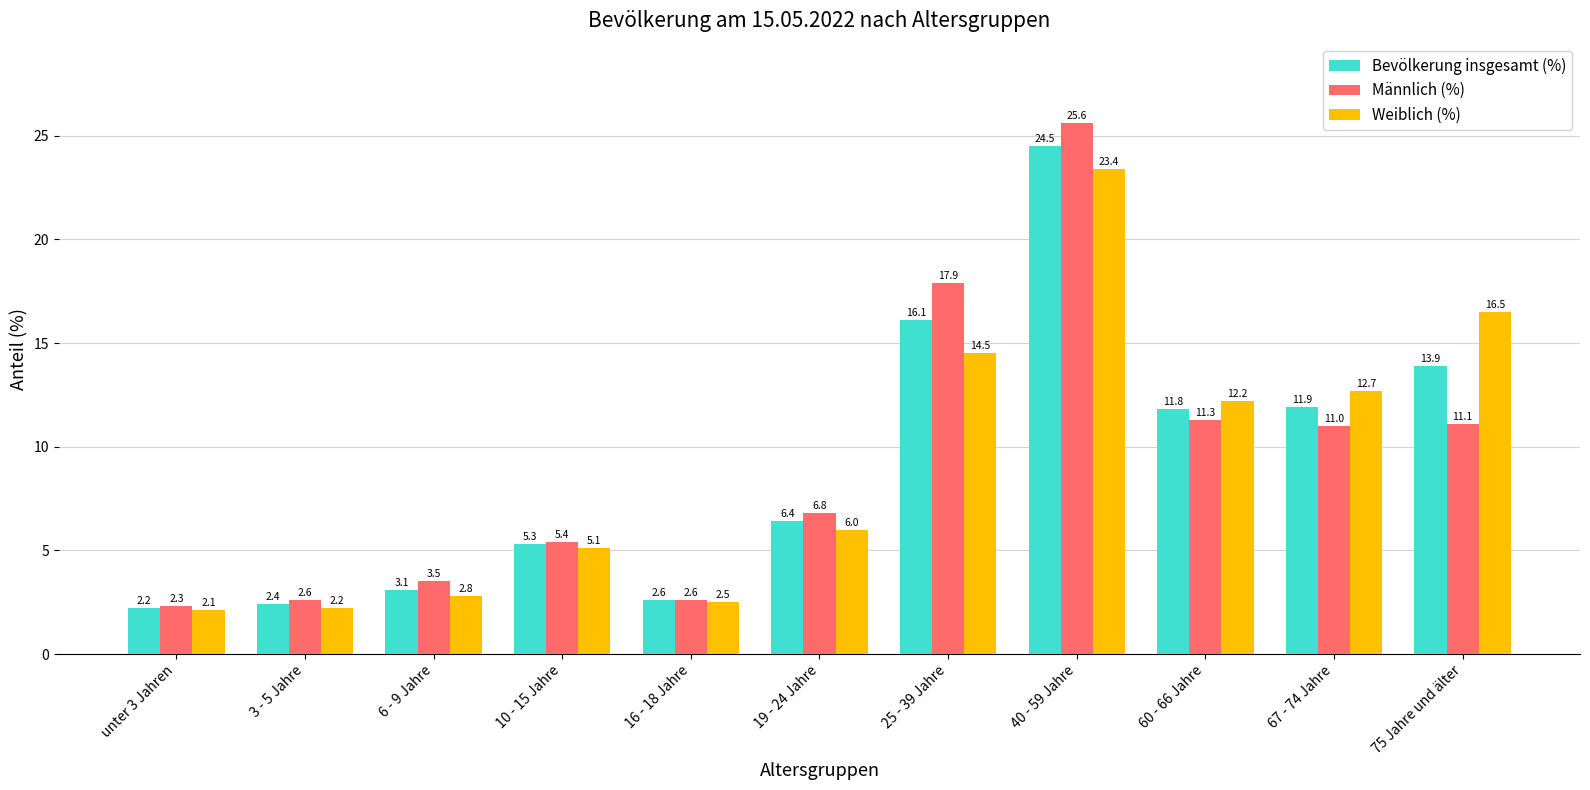

Is it true that Bevölkerung insgesamt (%) equals 5.0 at 6 - 9 Jahre?

False